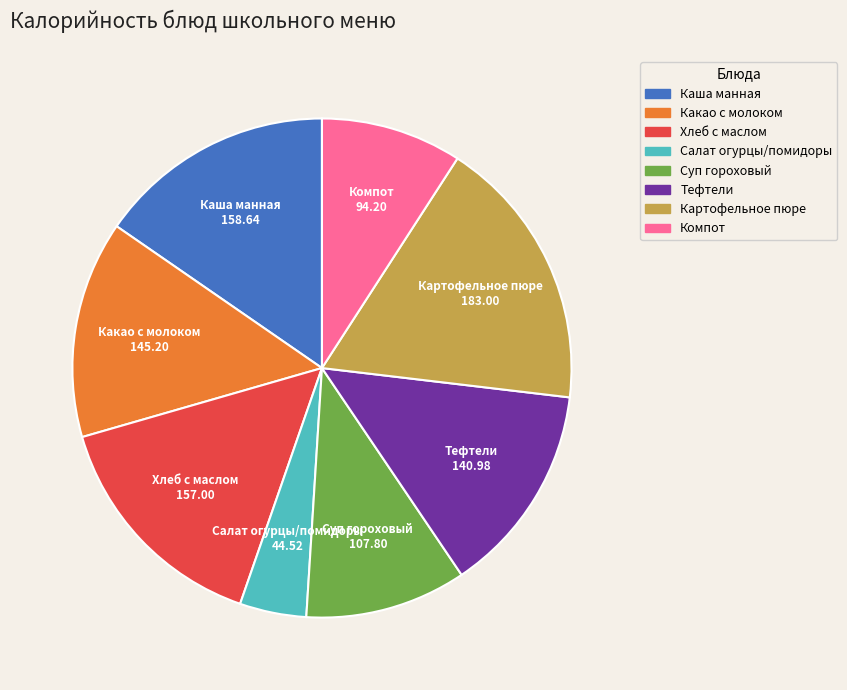

Which slice is the smallest?

Салат огурцы/помидоры